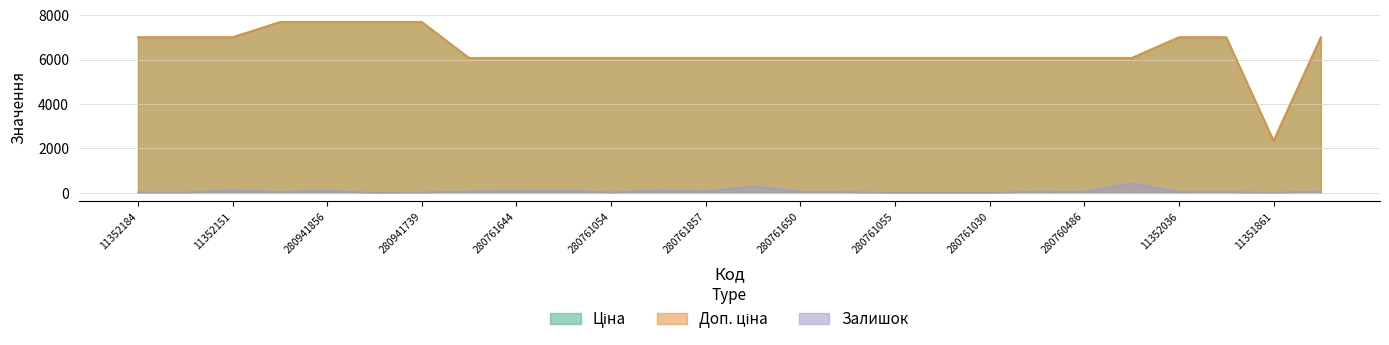

What are all the series names shown in the legend?

Ціна, Доп. ціна, Залишок